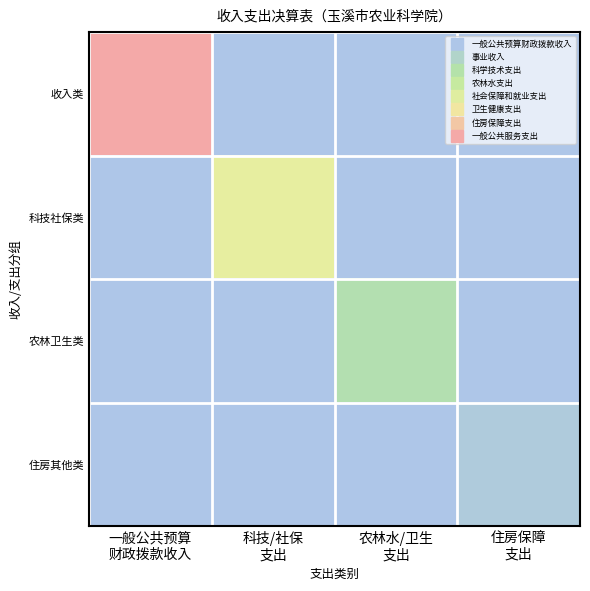

How many categories are shown in the chart?

4